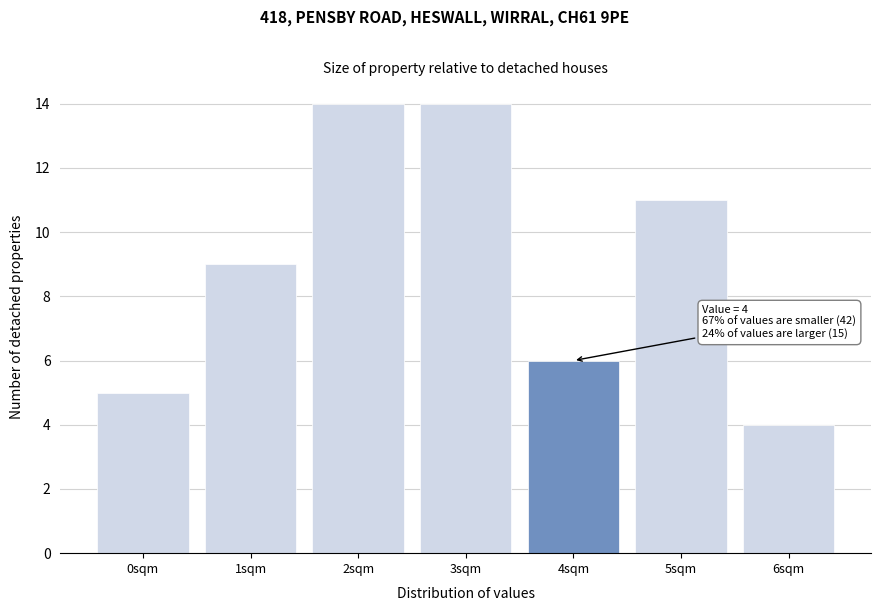

Reading right to left, extract all data points from this chart.

6sqm=4	5sqm=11	4sqm=6	3sqm=14	2sqm=14	1sqm=9	0sqm=5